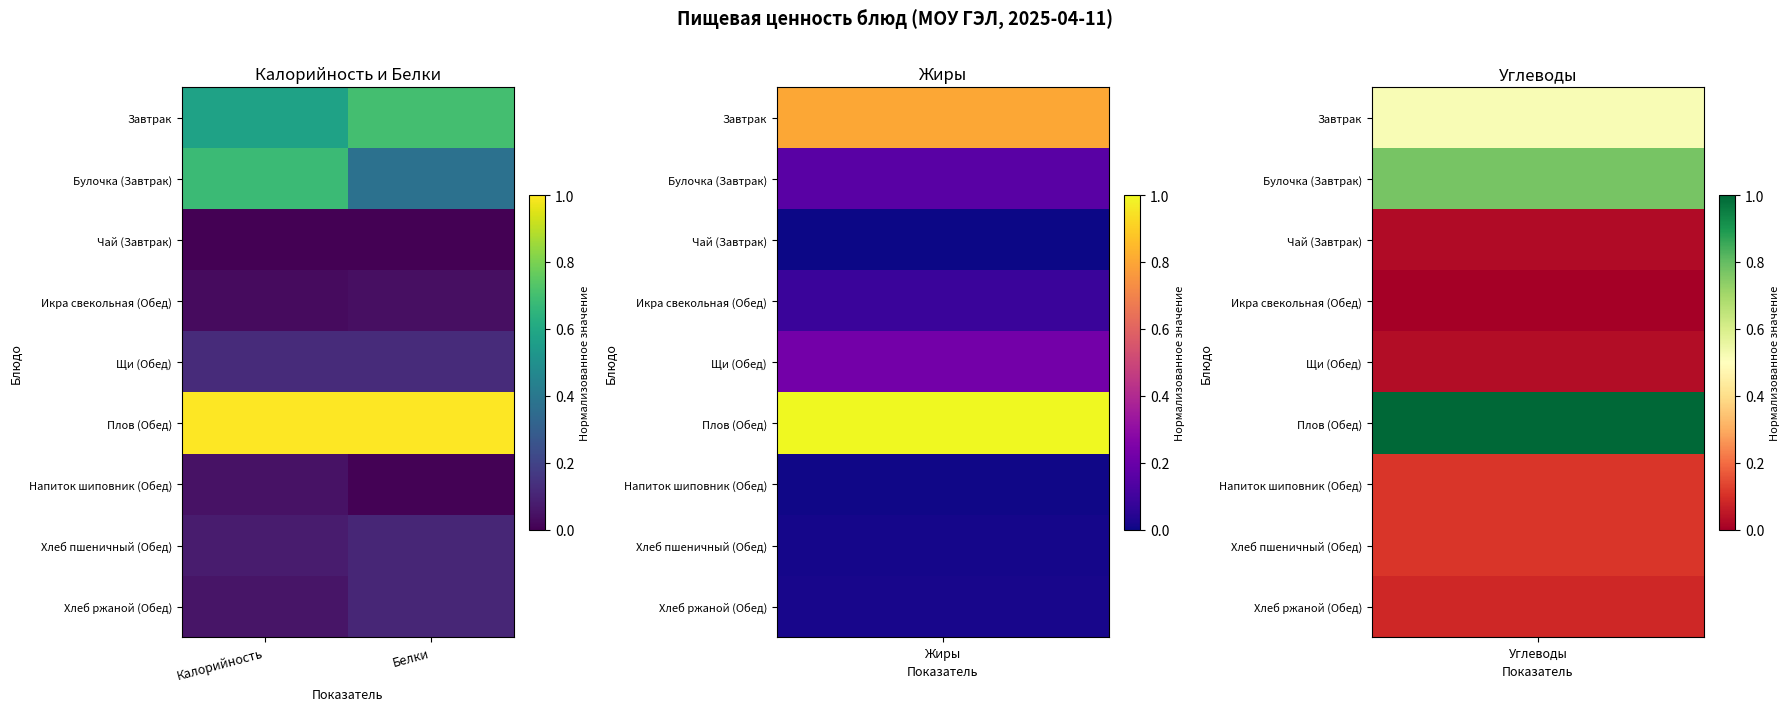

Rank the series by their maximum value, from lowest to highest.

Чай (Завтрак), Икра свекольная (Обед), Напиток шиповник (Обед), Хлеб пшеничный (Обед), Хлеб ржаной (Обед), Щи (Обед), Булочка (Завтрак), Завтрак, Плов (Обед)